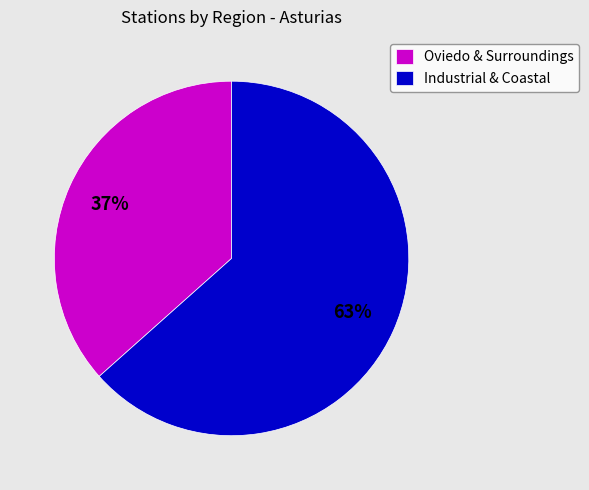

How many slices are in this pie chart?

2